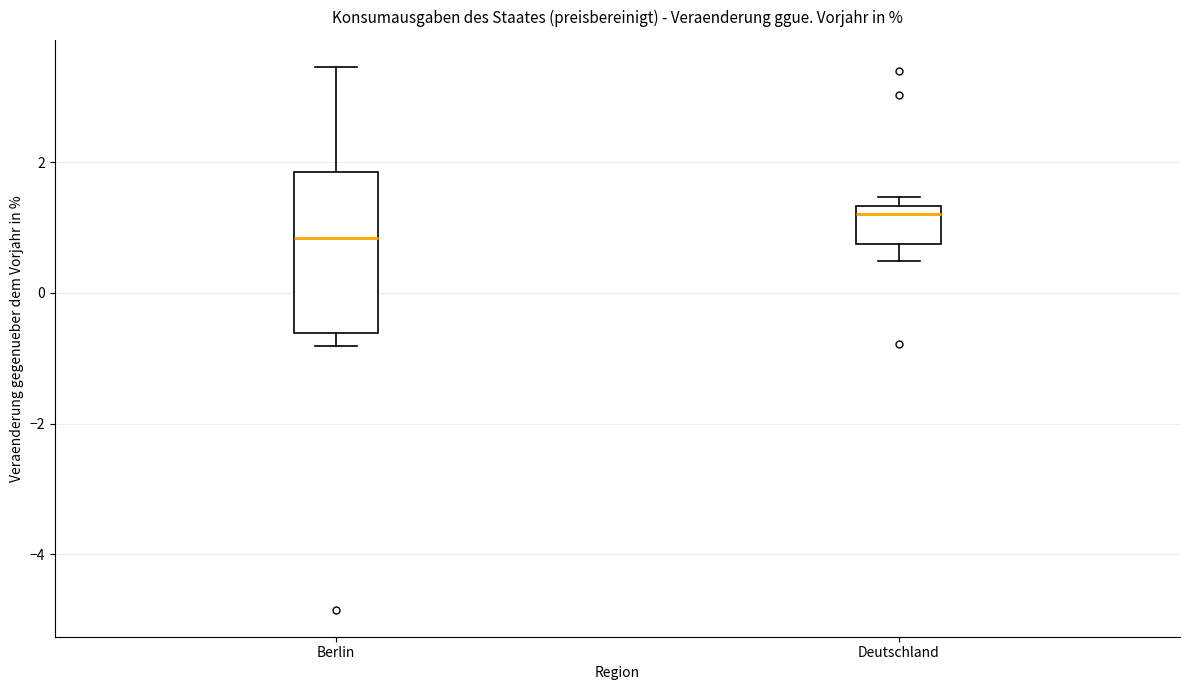

Which box is the tallest, from its lower edge to its upper edge?

Berlin